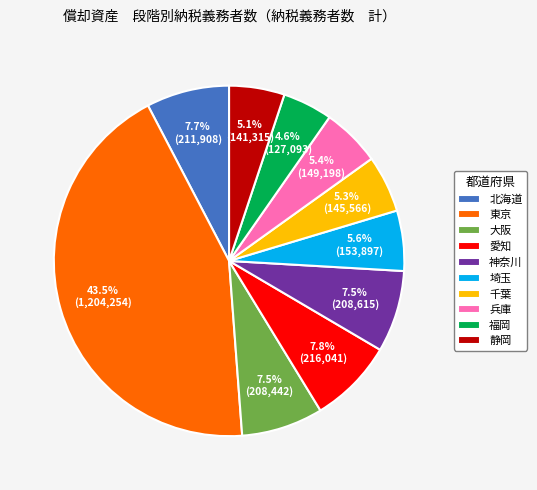

The 埼玉 slice represents 6% of the pie. True or false?

True